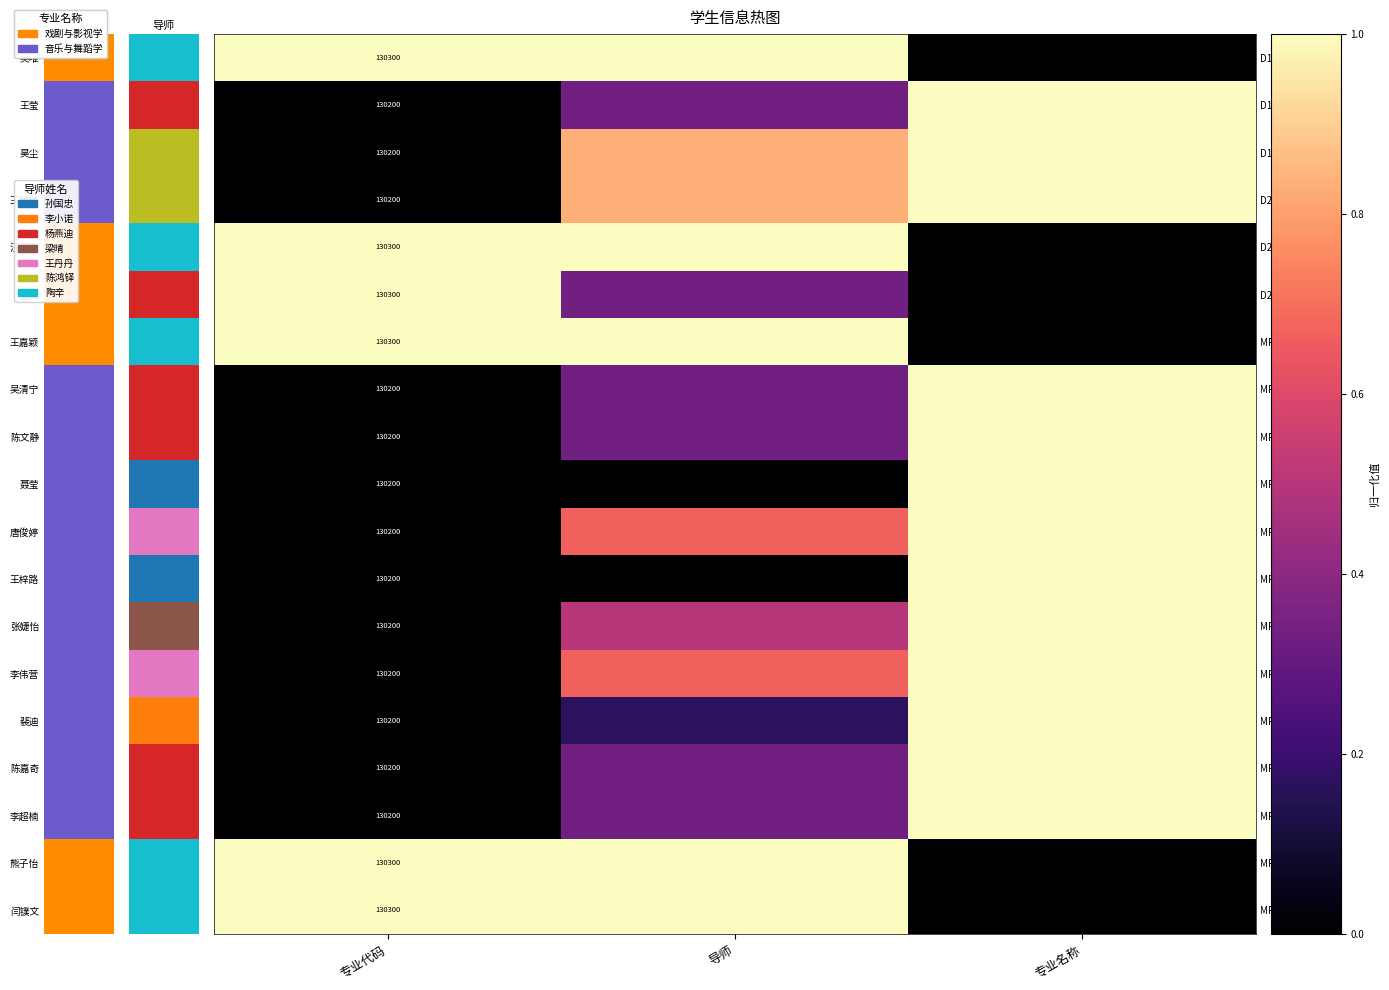

List the series in order of their peak value, highest first.

D17-07, D17-26, D17-29, D201830, D201835, D201931, MR201861, MR201863, MR201953, MR201954, MR201955, MR201956, MR201957, MR201958, MR201959, MR201961, MR201962, MR201964, MR201965